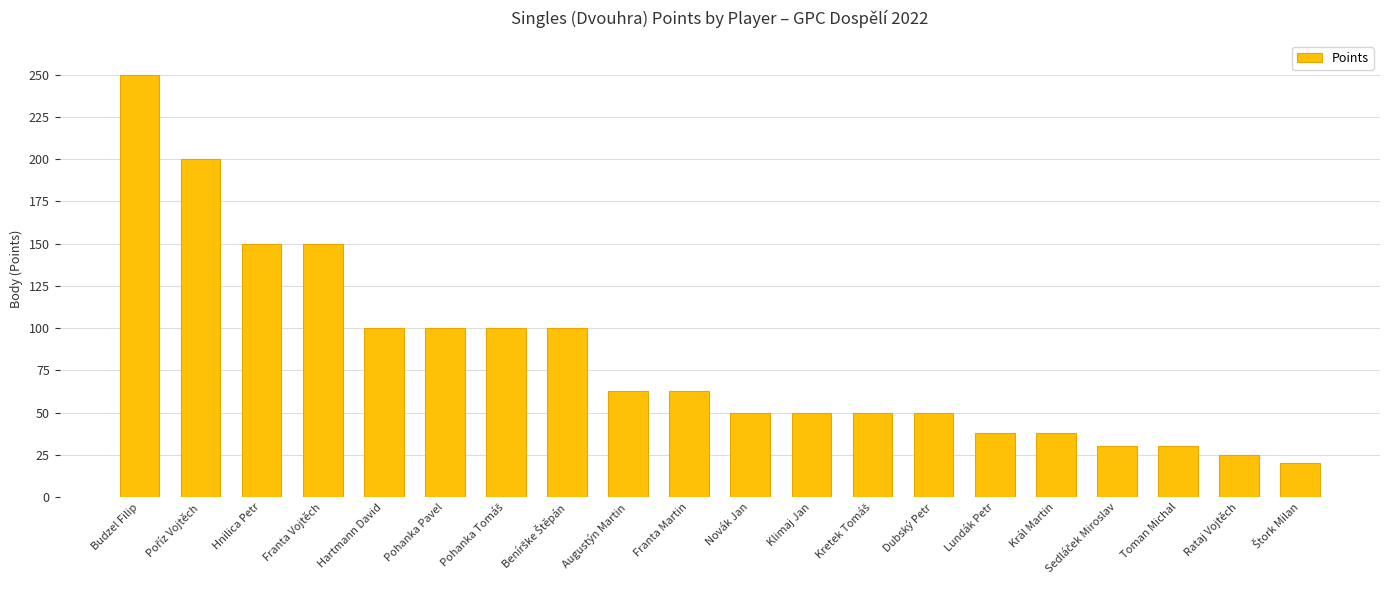

The value at Novák Jan is 88. True or false?

False